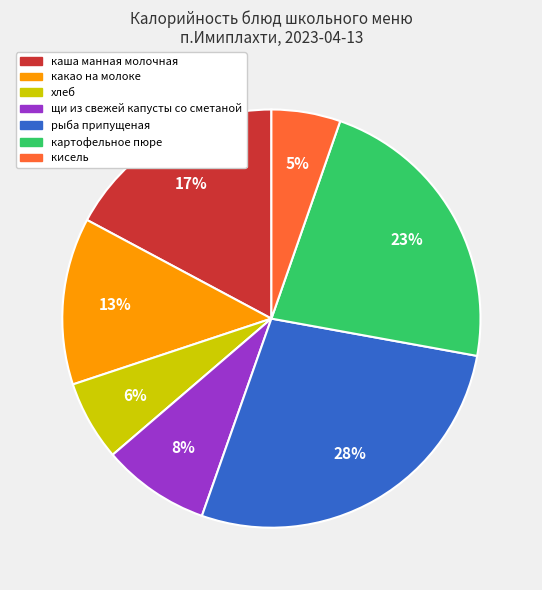

What percentage is the какао на молоке slice, to the nearest percent?

13%